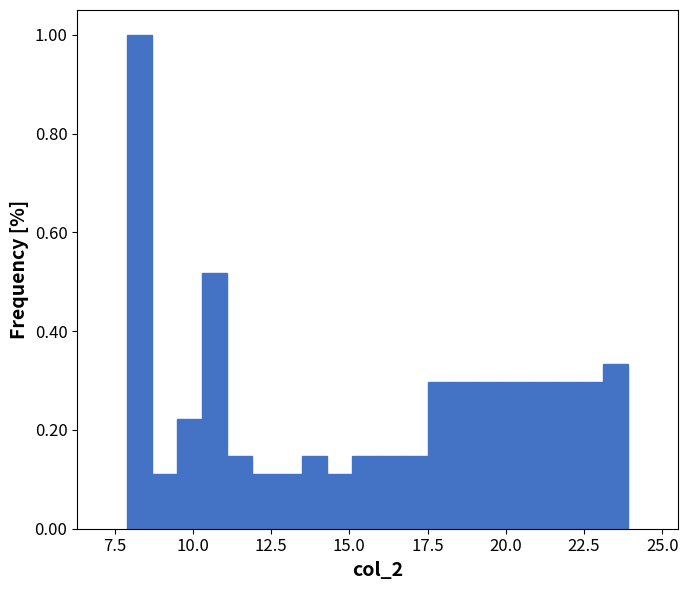

Around what value on the x-axis is the tallest bar? Give the approximate position of its centre, as read against the axis.

8.5